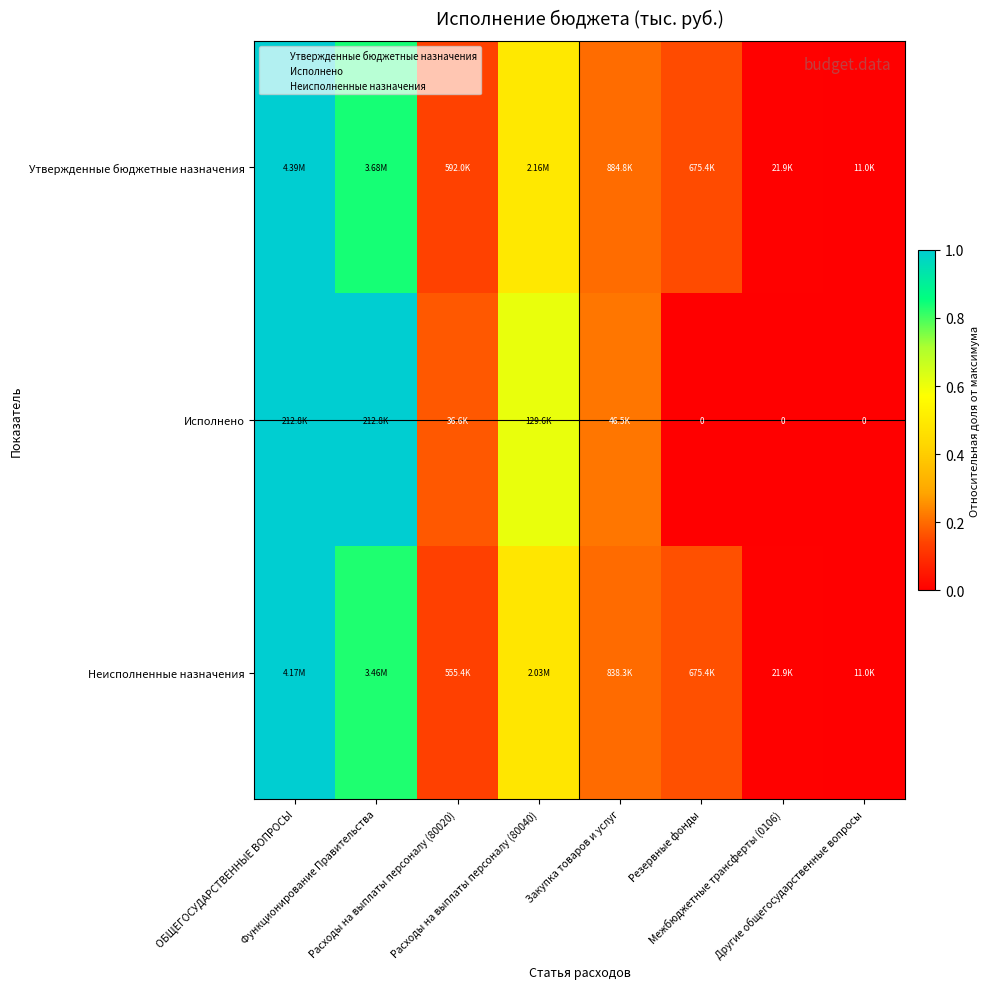

The Исполнено series shows 0.2 at Расходы на выплаты персоналу (80020). True or false?

True